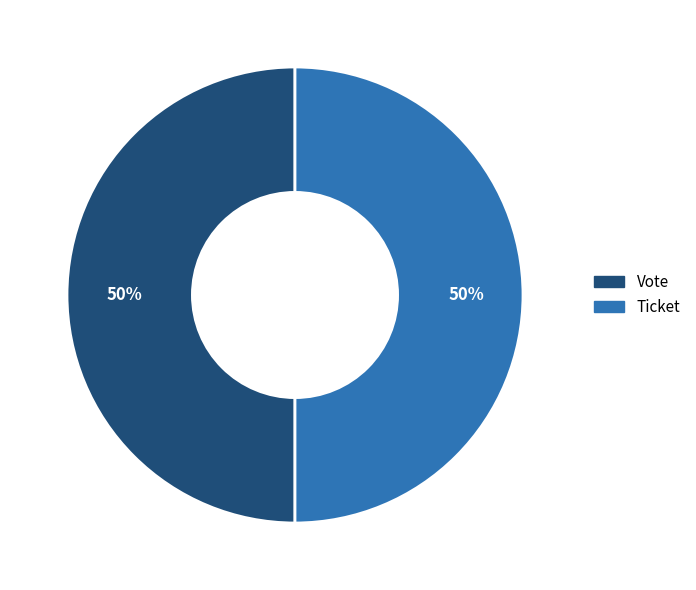

Is the sum of Ticket and Vote greater than half?

Yes